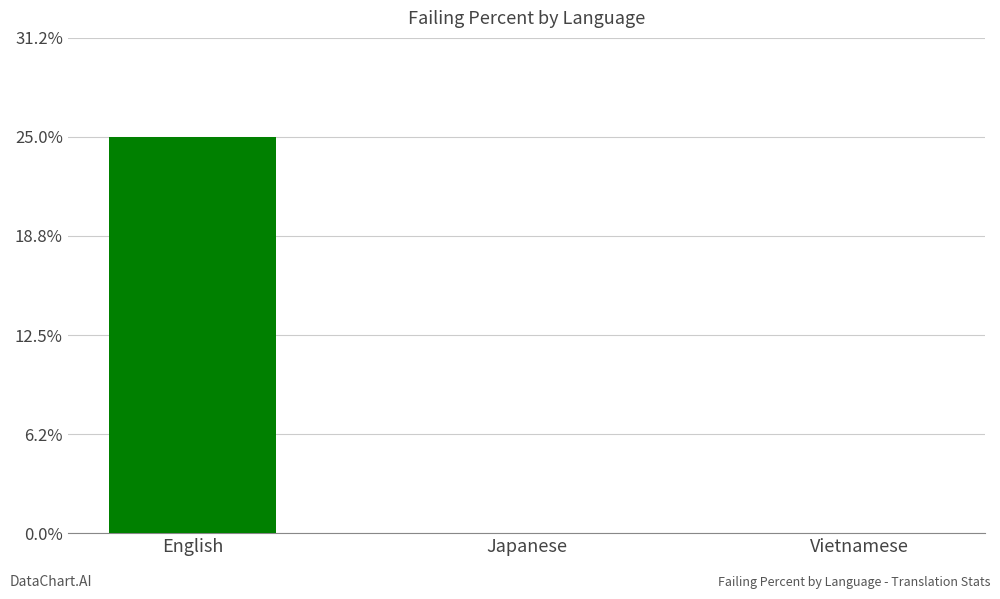

What is the approximate value at English?

25